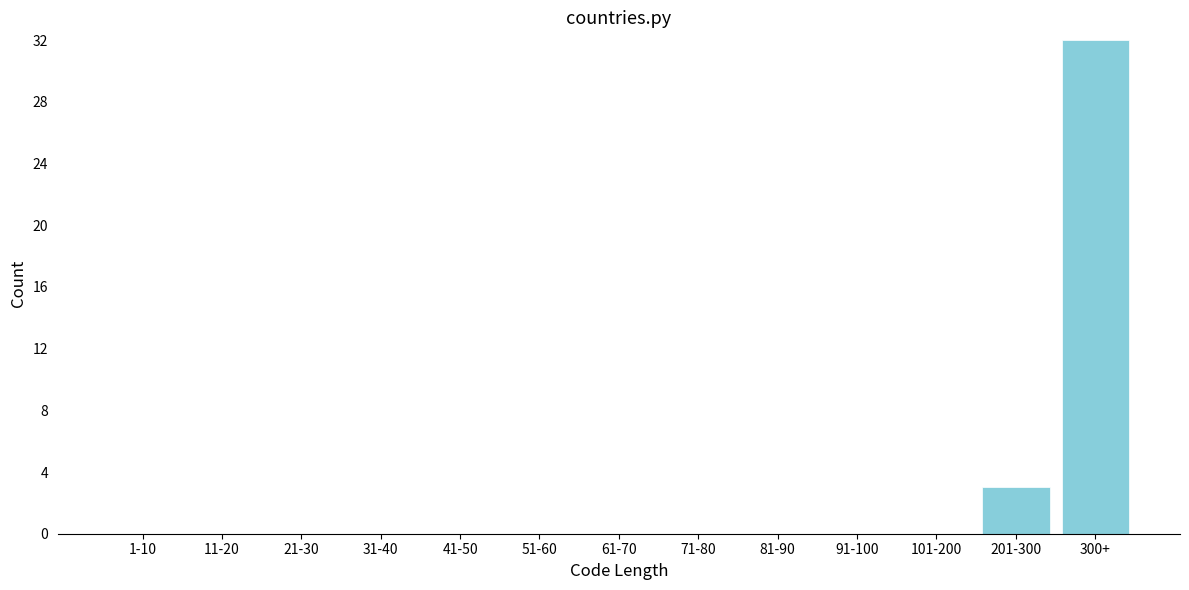

Reading left to right, extract all data points from this chart.

1-10=0	11-20=0	21-30=0	31-40=0	41-50=0	51-60=0	61-70=0	71-80=0	81-90=0	91-100=0	101-200=0	201-300=3	300+=32